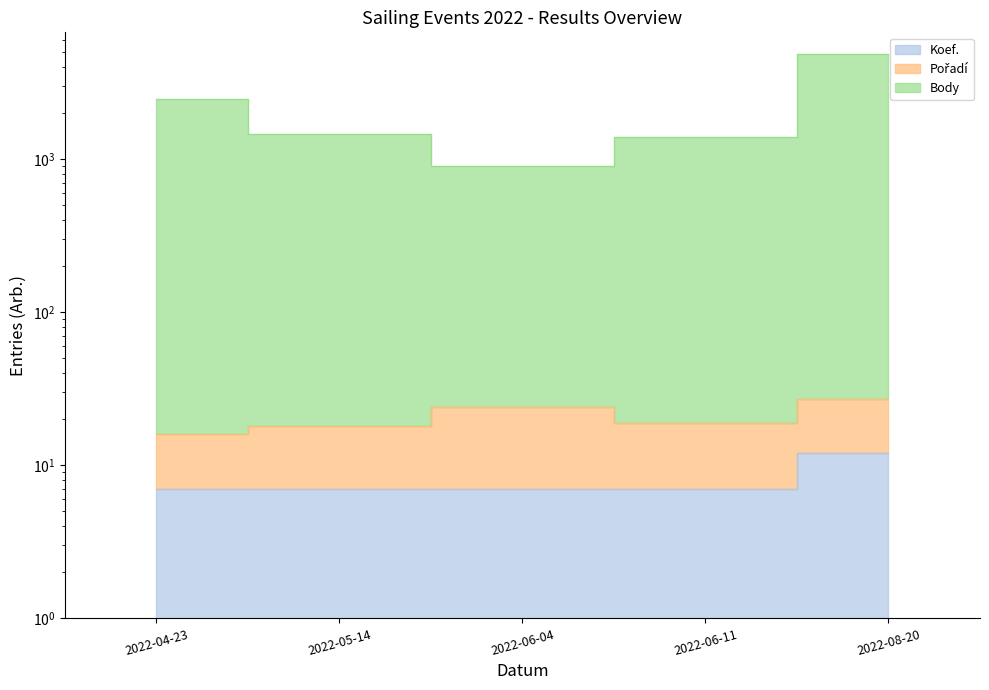

What is the smallest value displayed?

7